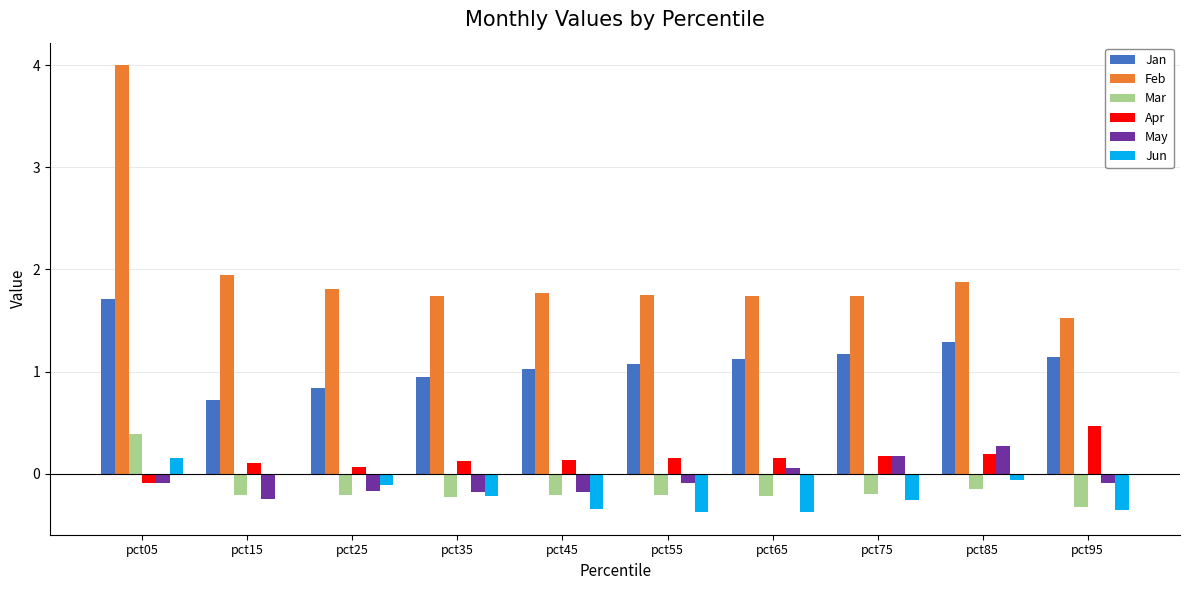

At which category is the sum across all series the highest?

pct05